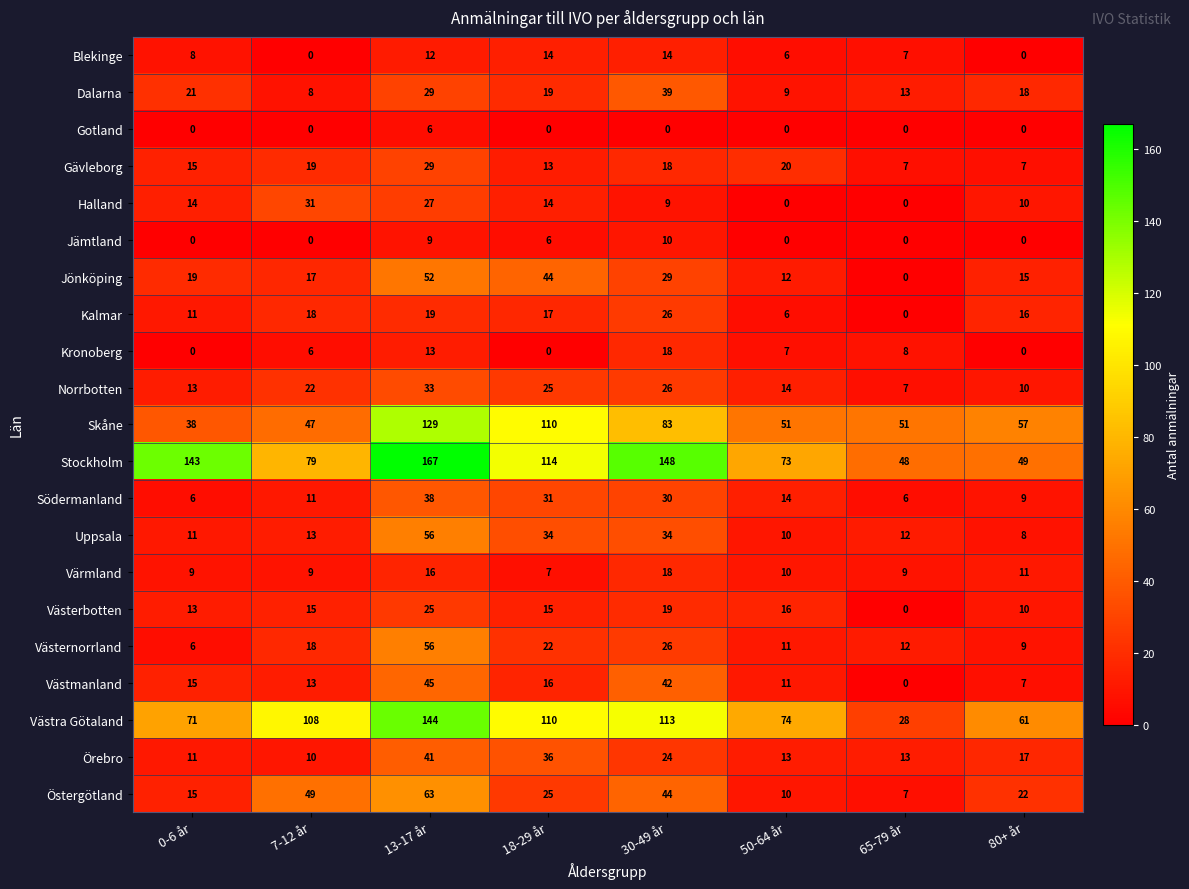

The value of Värmland at 7-12 år is 9. True or false?

True